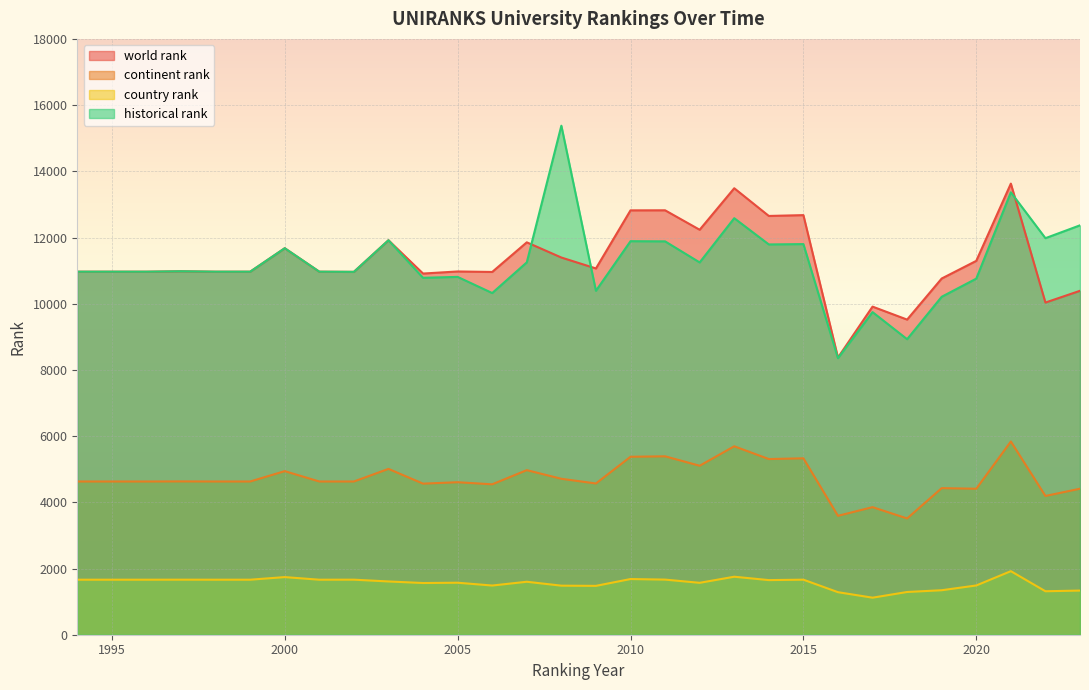

The country rank series shows 1663.0 at 2015. True or false?

True